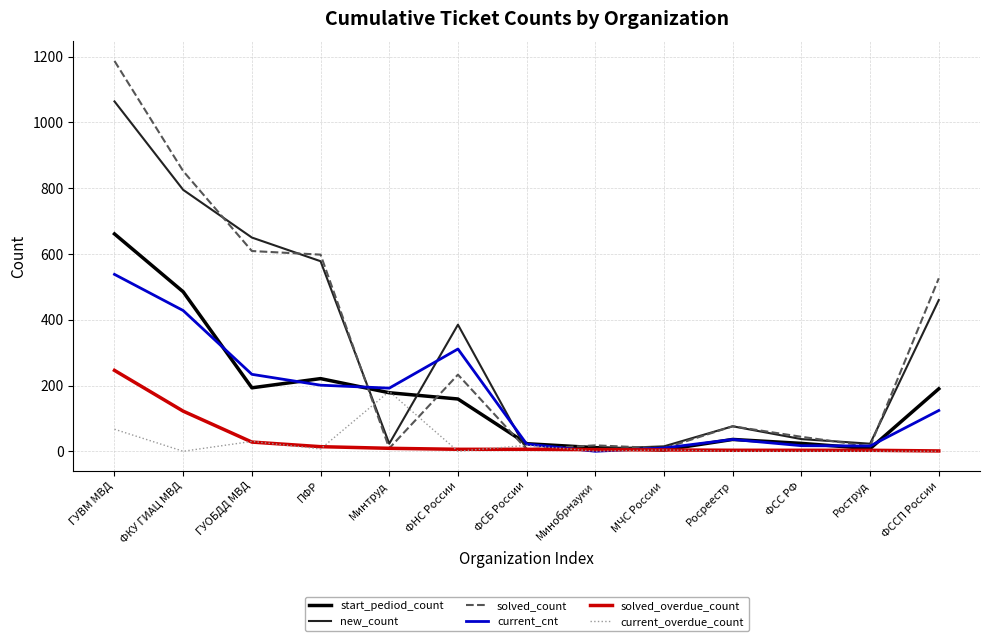

What is the greatest value displayed?

1187